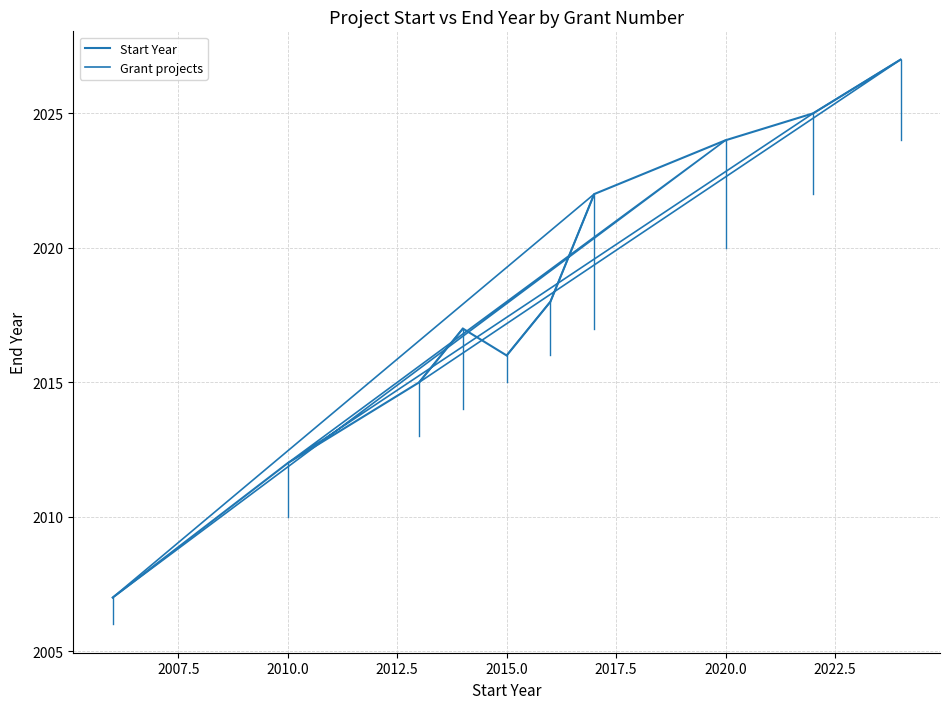

What is the minimum value for Grant projects?

2007